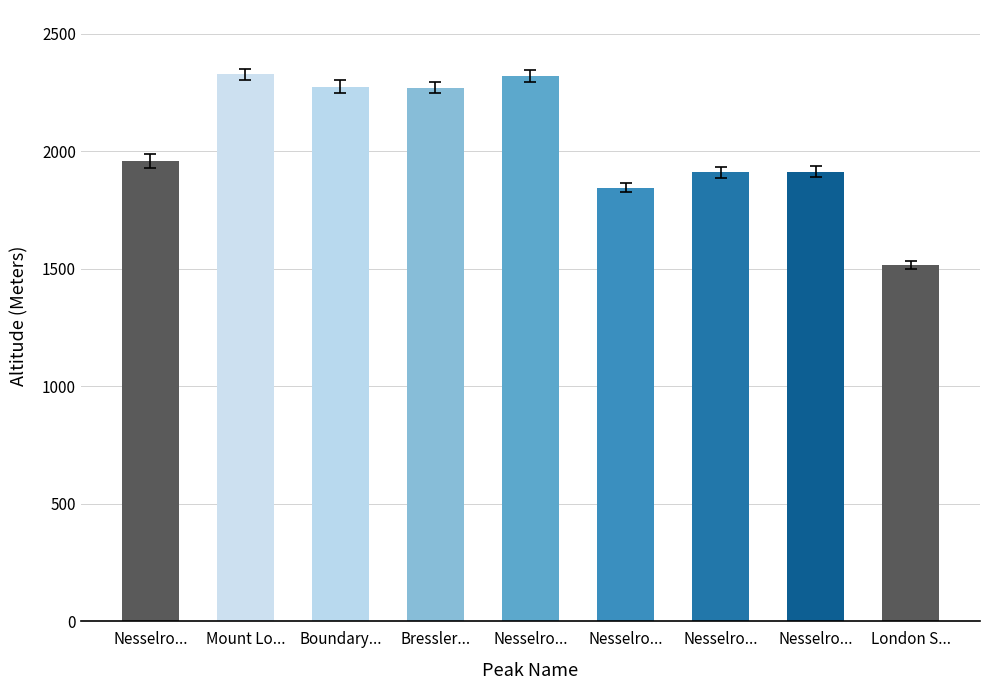

What is the average value?

2036